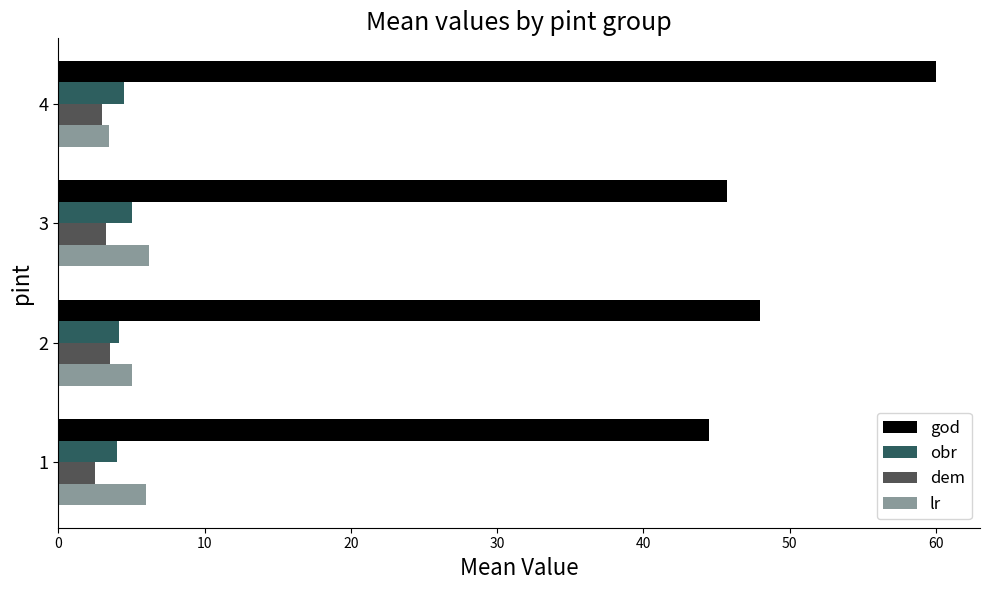

What is the difference between the second highest and minimum values in the dem series?

0.8